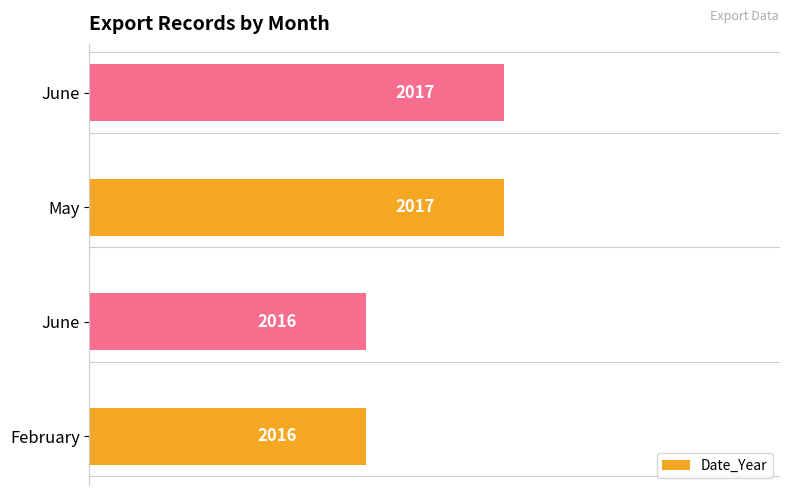

Are the bars horizontal?

Yes